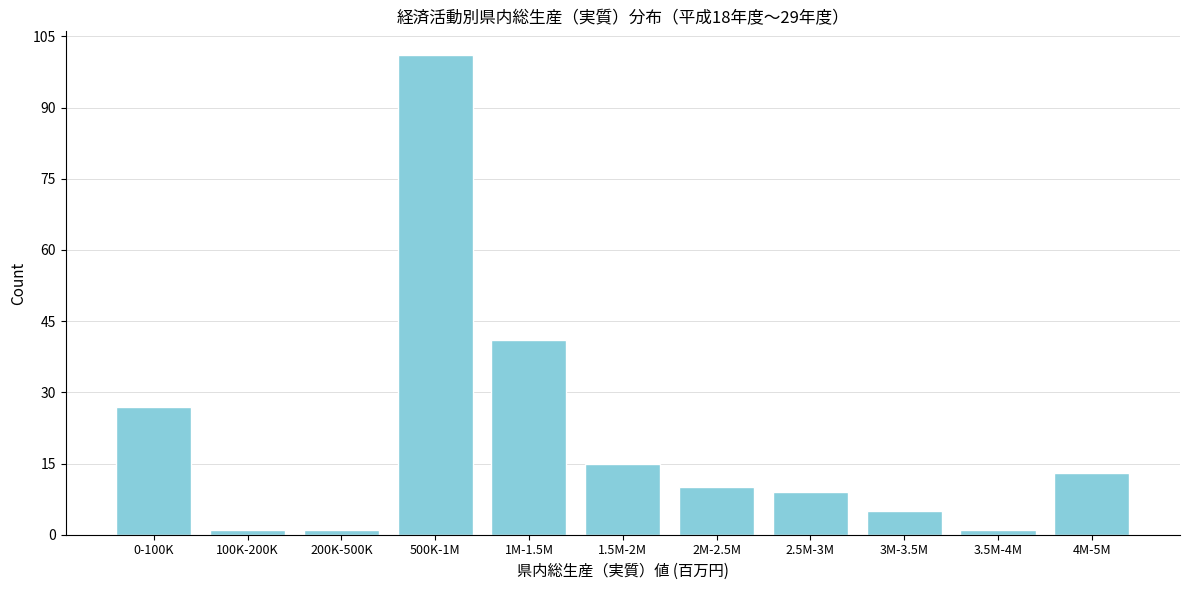

Reading left to right, list all the values displayed in this chart.

27	1	1	101	41	15	10	9	5	1	13